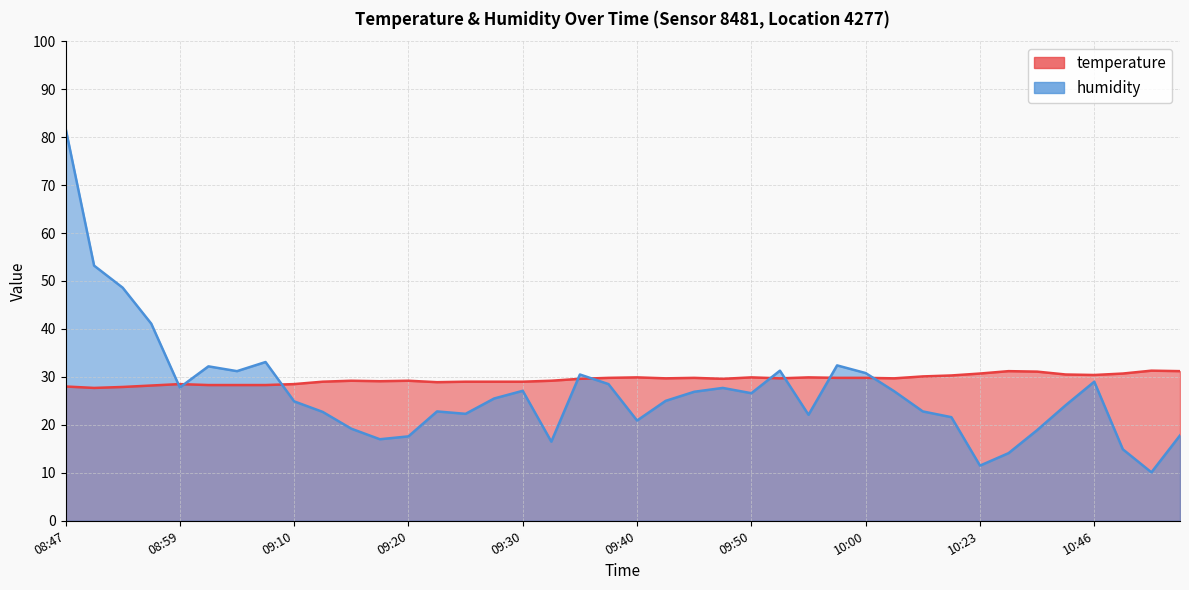

Reading right to left, extract all data points from this chart.

temperature: 10:54=31.2	10:51=31.3	10:48=30.7	10:46=30.4	10:43=30.5	10:35=31.1	10:26=31.2	10:23=30.7	10:21=30.3	10:05=30.1	10:03=29.7	10:00=29.8	09:58=29.8	09:55=29.9	09:53=29.7	09:50=29.9	09:48=29.6	09:45=29.8	09:43=29.7	09:40=29.9	09:38=29.8	09:35=29.6	09:33=29.2	09:30=29.0	09:28=29.0	09:25=29.0	09:23=28.9	09:20=29.2	09:17=29.1	09:15=29.2	09:12=29.0	09:10=28.5	09:07=28.3	09:04=28.3	09:02=28.3	08:59=28.5	08:57=28.2	08:54=27.9	08:52=27.7	08:47=28.0
humidity: 10:54=17.8	10:51=10.1	10:48=14.9	10:46=29.0	10:43=24.1	10:35=18.9	10:26=14.1	10:23=11.5	10:21=21.6	10:05=22.8	10:03=27.0	10:00=30.8	09:58=32.4	09:55=22.1	09:53=31.3	09:50=26.6	09:48=27.7	09:45=26.9	09:43=25.0	09:40=20.9	09:38=28.5	09:35=30.5	09:33=16.5	09:30=27.1	09:28=25.5	09:25=22.3	09:23=22.8	09:20=17.6	09:17=17.0	09:15=19.2	09:12=22.7	09:10=24.9	09:07=33.1	09:04=31.2	09:02=32.2	08:59=27.8	08:57=41.1	08:54=48.6	08:52=53.2	08:47=81.9